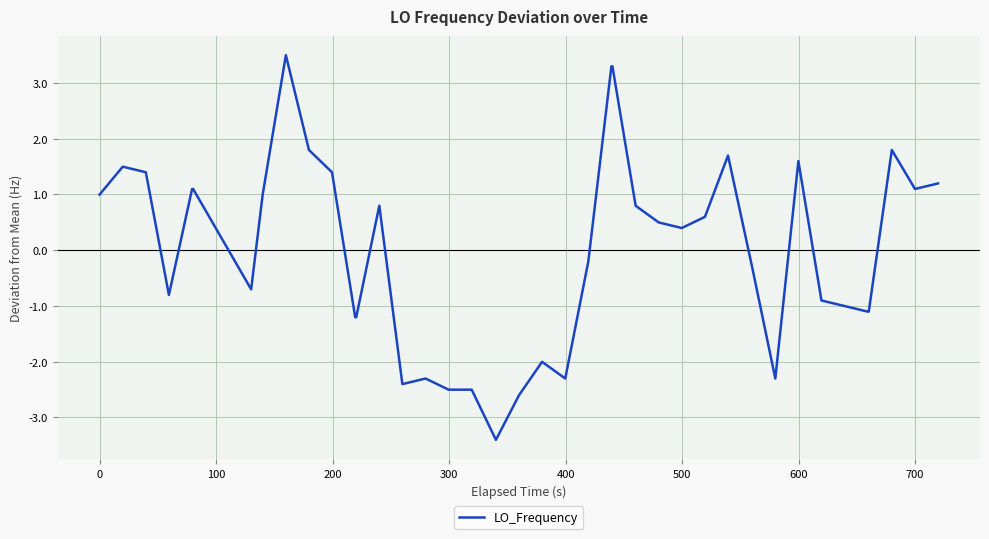

What is the difference between the maximum and minimum values?

6.9